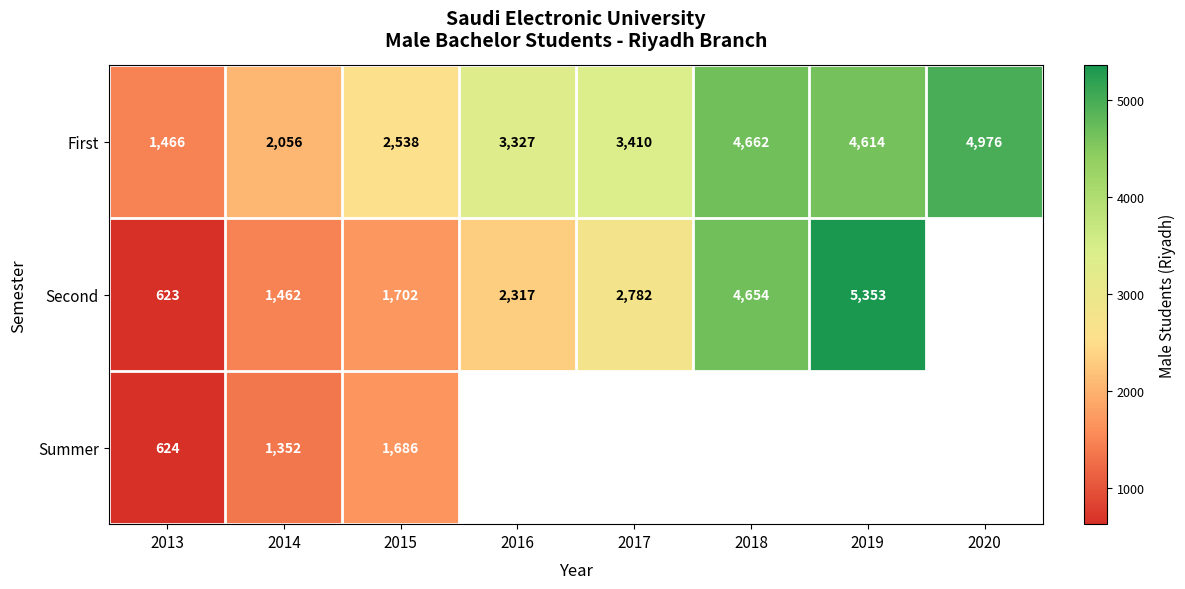

What is the spread (max minus min) of values at 2014?

704